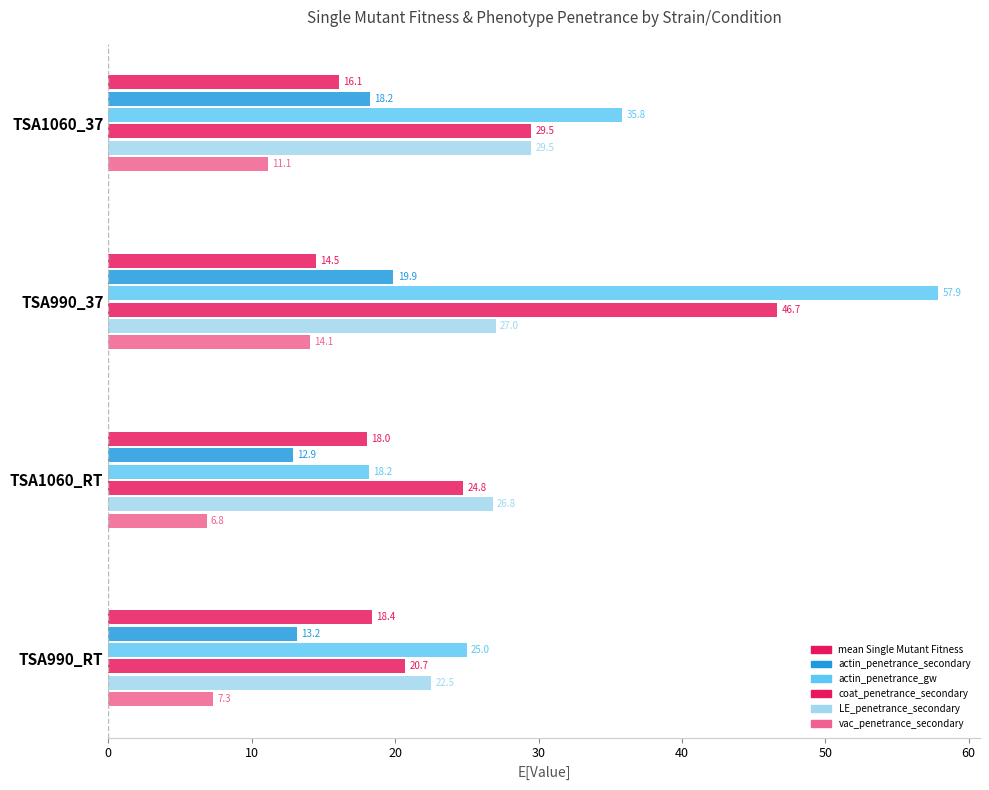

What is the minimum value shown in the chart?

6.8